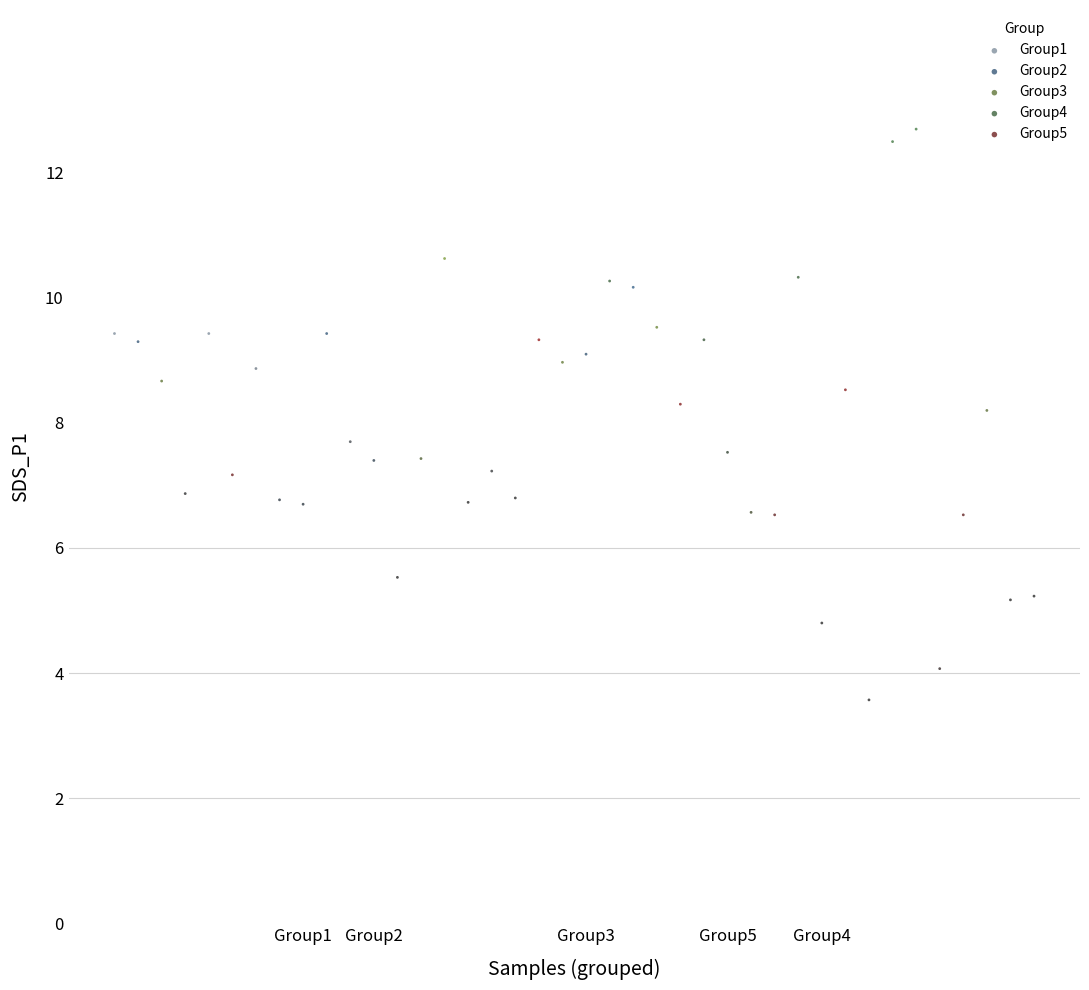

What are all the series names shown in the legend?

Group1, Group2, Group3, Group4, Group5